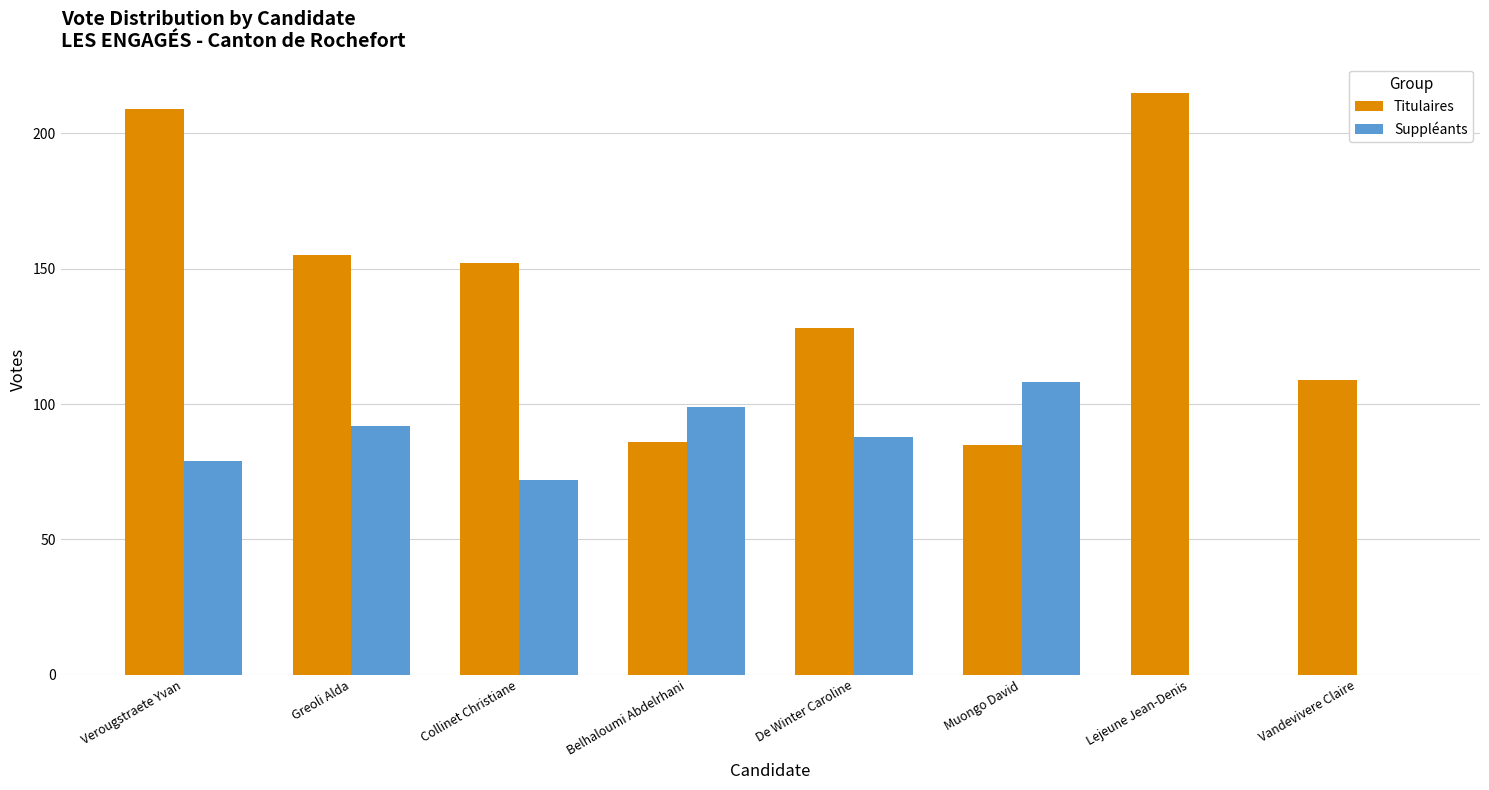

Where is Suppléants nearest to the value 54?

Collinet Christiane